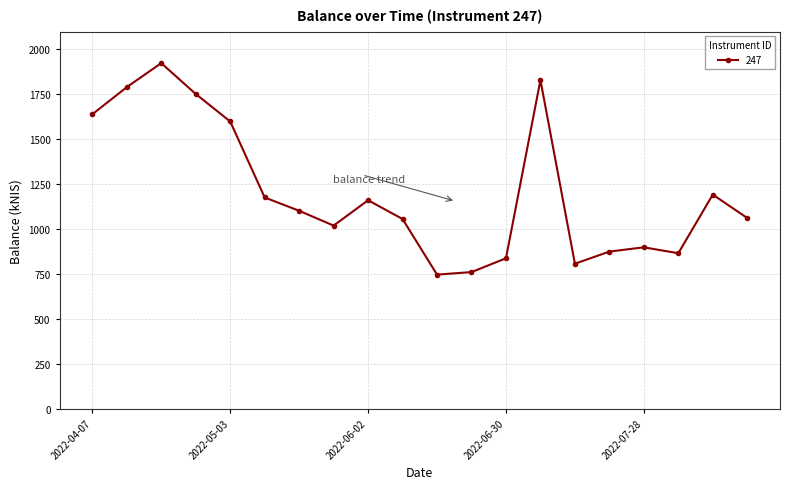

How many lines are shown in the chart?

1